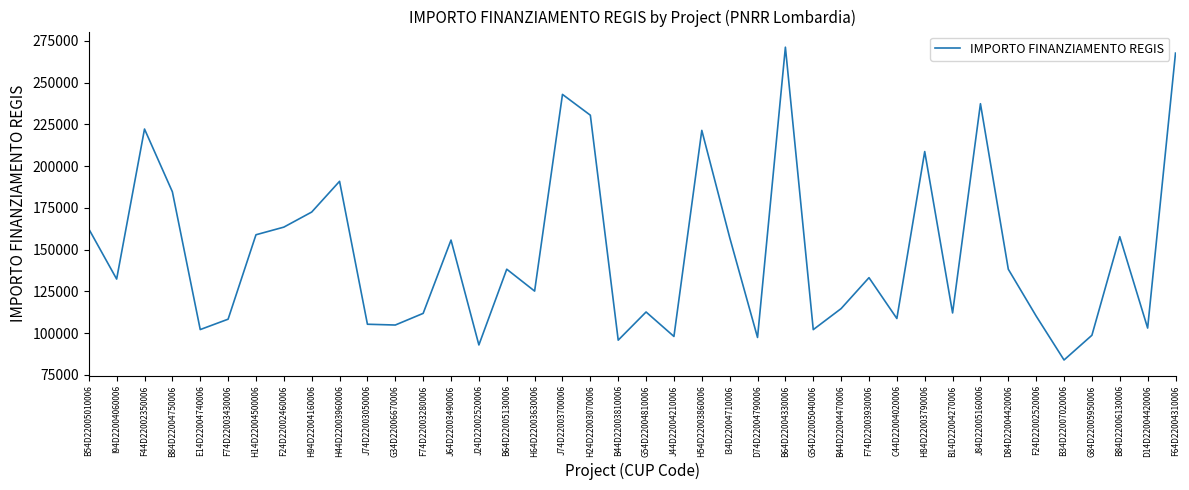

Approximately how many times larger is the value at F24D22002520006 compared to B54D22005010006?

0.7